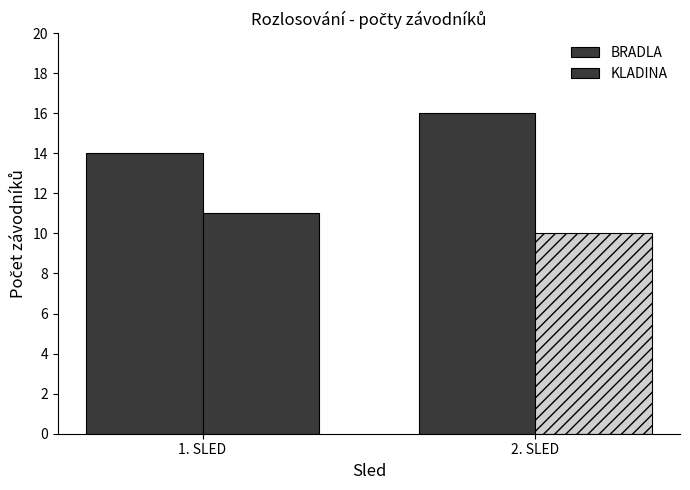

Between 1. SLED and 2. SLED, which series saw the biggest shift?

BRADLA